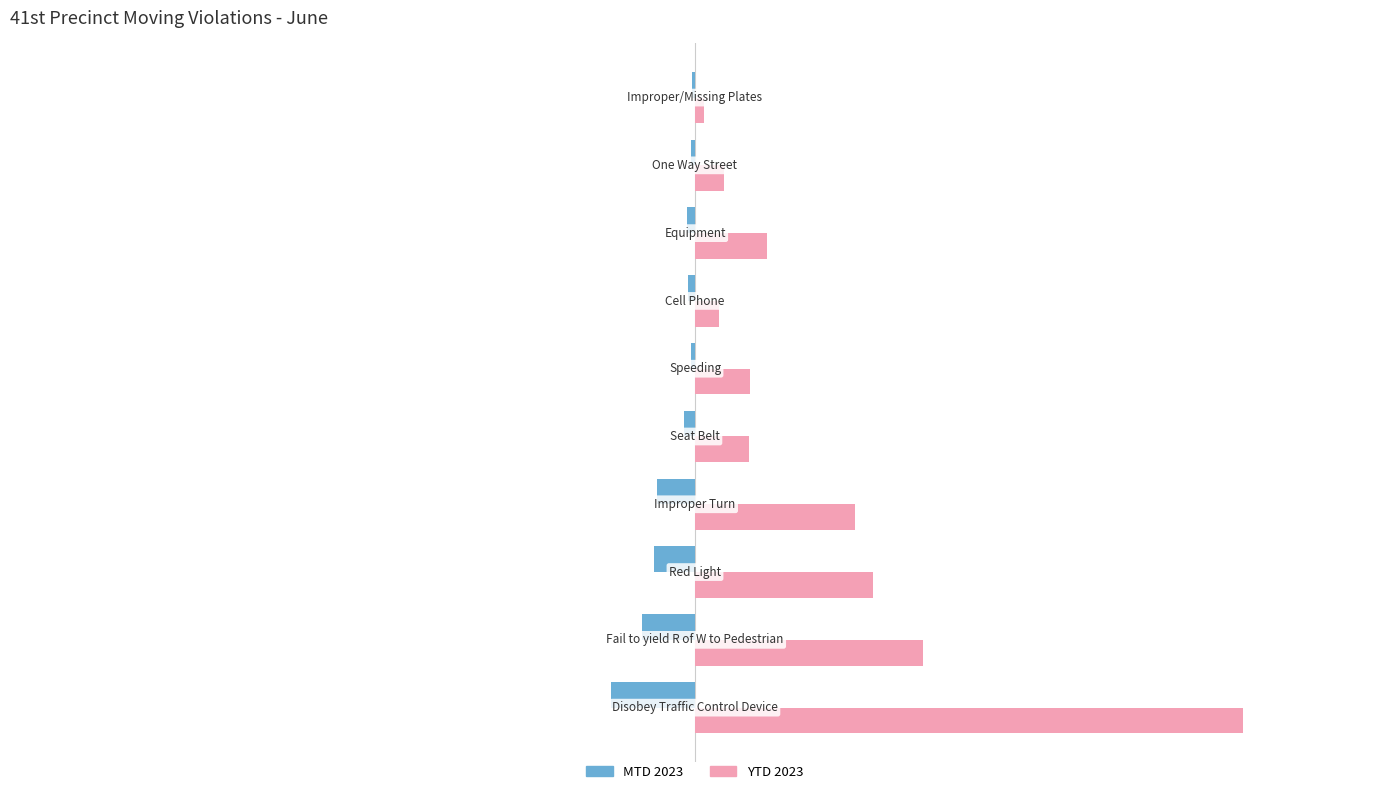

What is the greatest value displayed?

1009